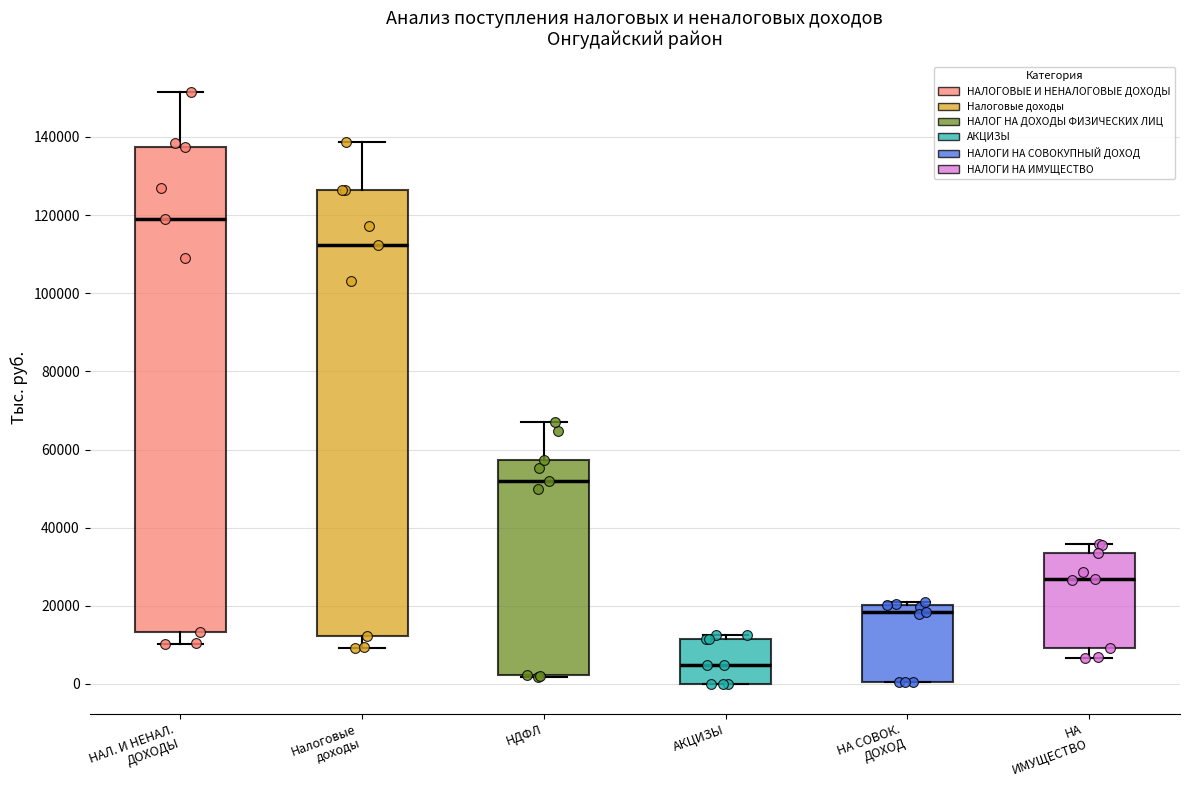

Where is the lower edge of the box for НА ИМУЩЕСТВО on the y-axis? The values are not printed on the chart, so give them approximately, as read against the axis.

10000